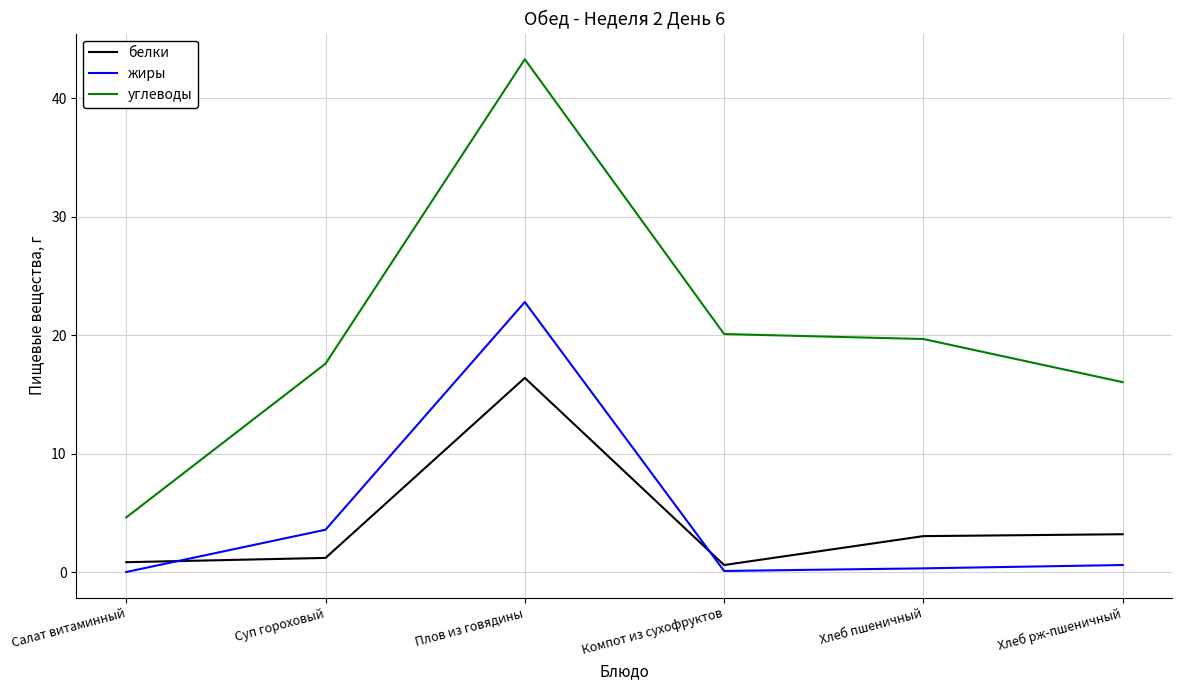

Rank the series by their maximum value, from highest to lowest.

углеводы, жиры, белки